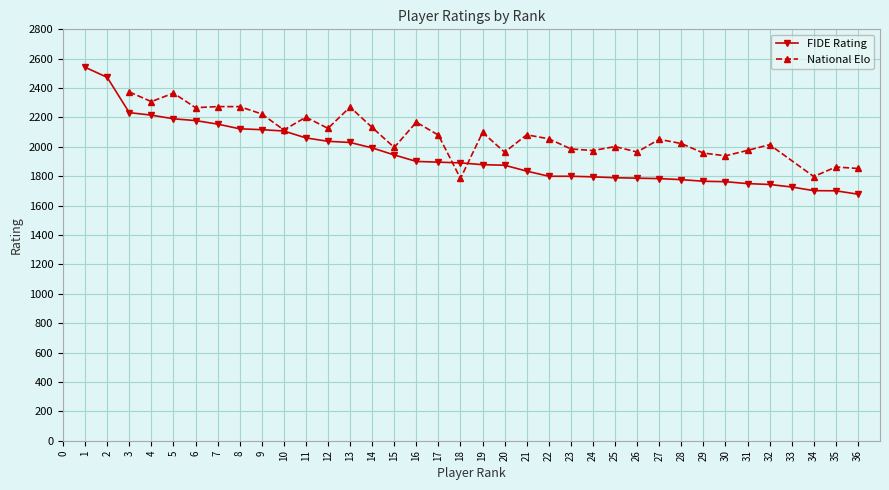

How many values exceed 1891?

17